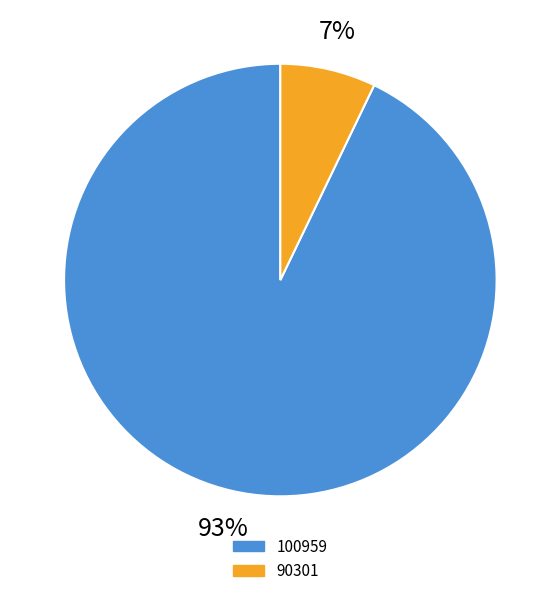

The 90301 slice represents 21% of the pie. True or false?

False